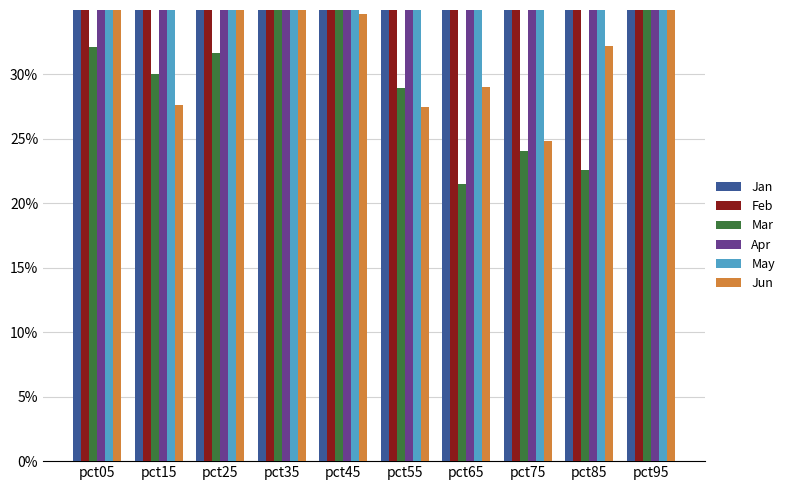

How many bars are there in total?

60